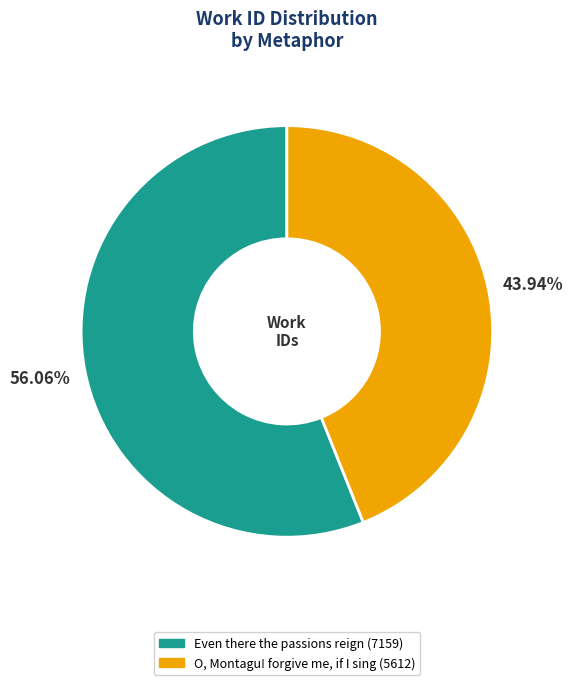

Approximately how many times larger is the value at O, Montagu! forgive me, if I sing compared to Even there the passions reign?

0.8